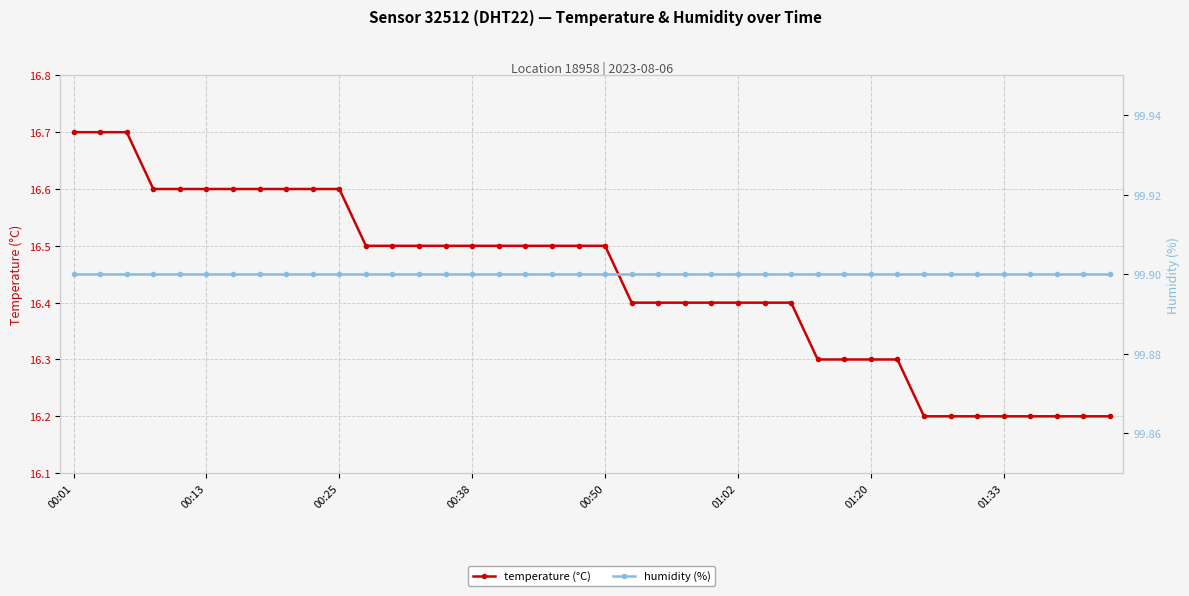

What is the total value across all series at 01:02?

116.3